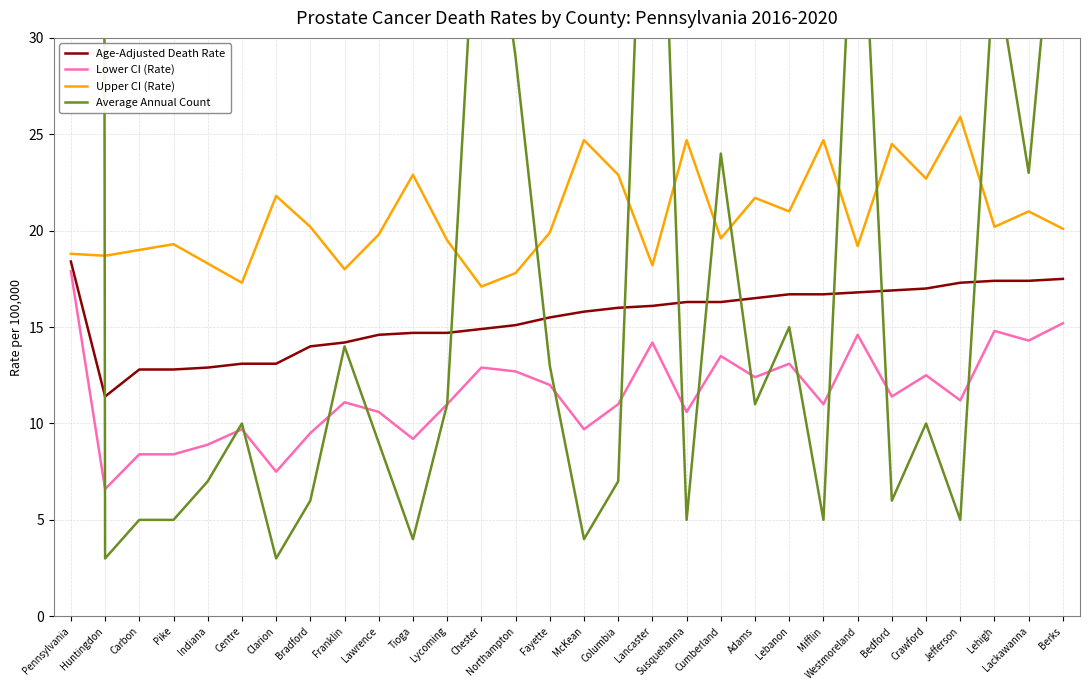

Rank the series at Berks from lowest to highest value.

Lower CI (Rate), Age-Adjusted Death Rate, Upper CI (Rate), Average Annual Count